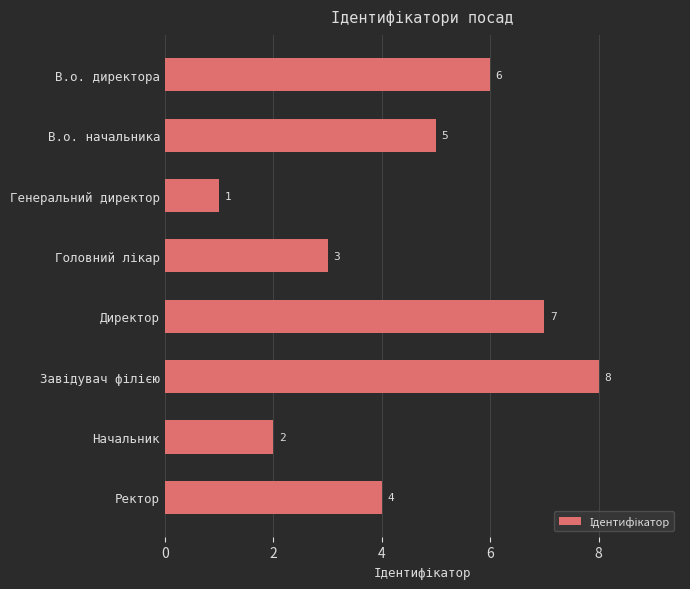

What is the change in value from Директор to Ректор?

-3